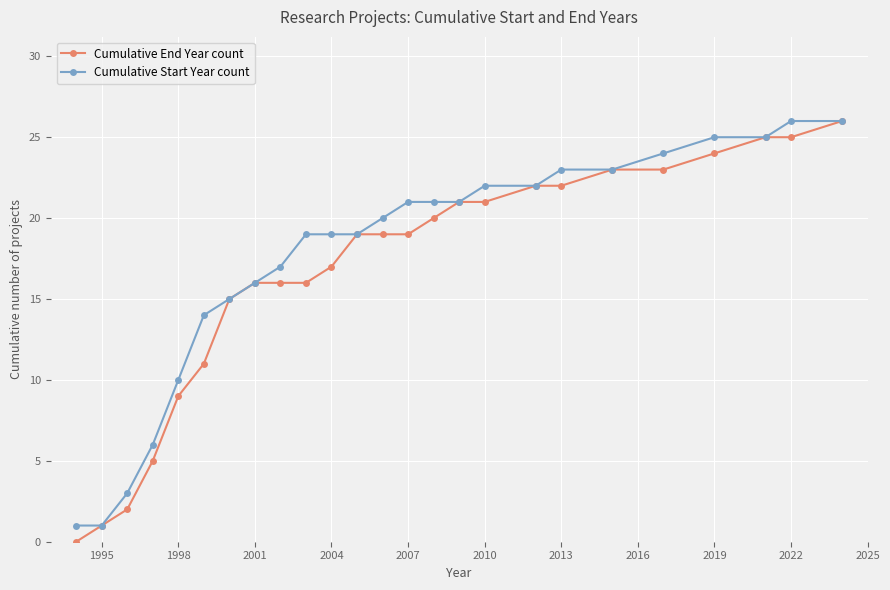

Which series has the largest range (max minus min)?

Cumulative End Year count